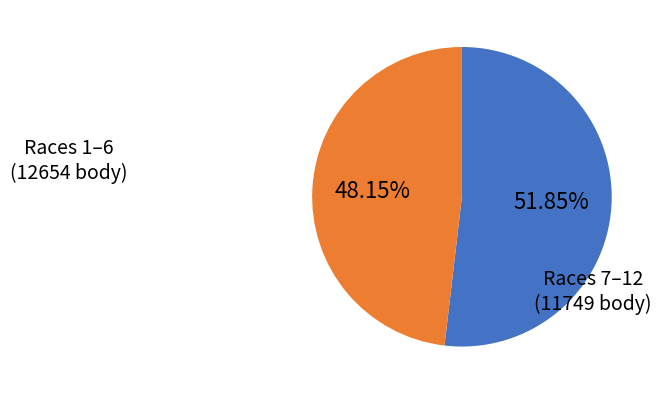

How many slices are in this pie chart?

2